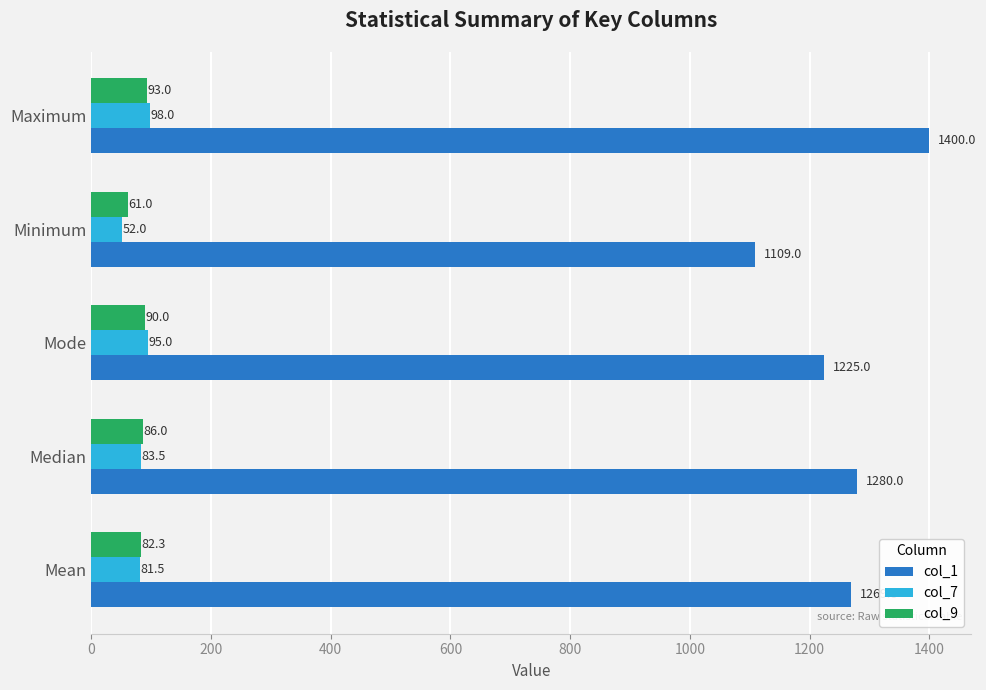

Which series has the largest total across all categories?

col_1